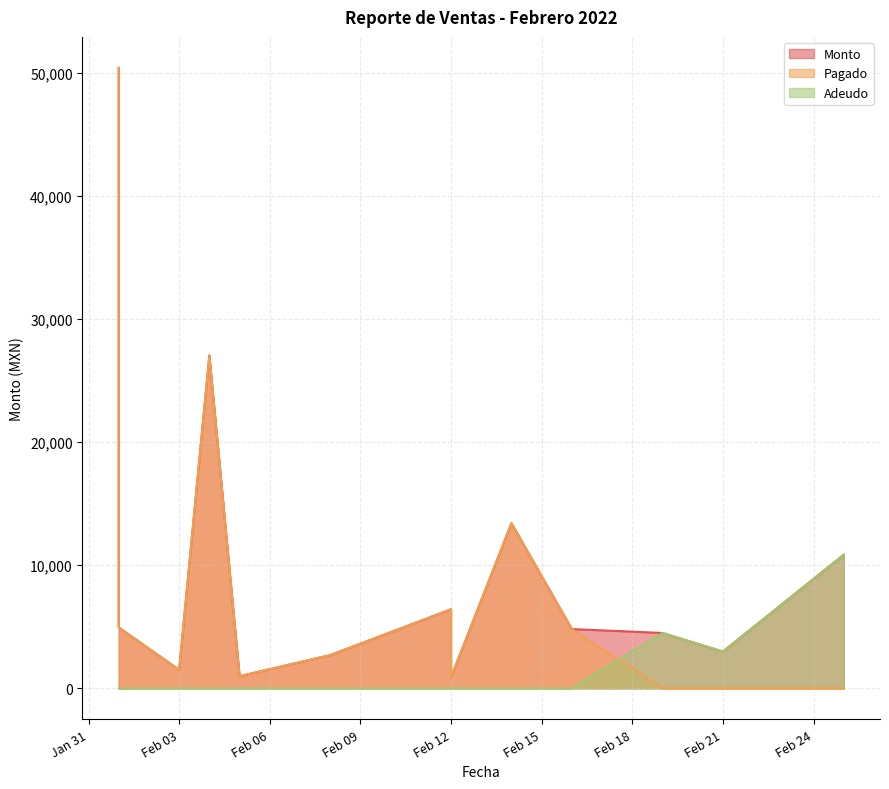

What is the difference between the Pagado values at Feb 03 and Feb 12?

4920